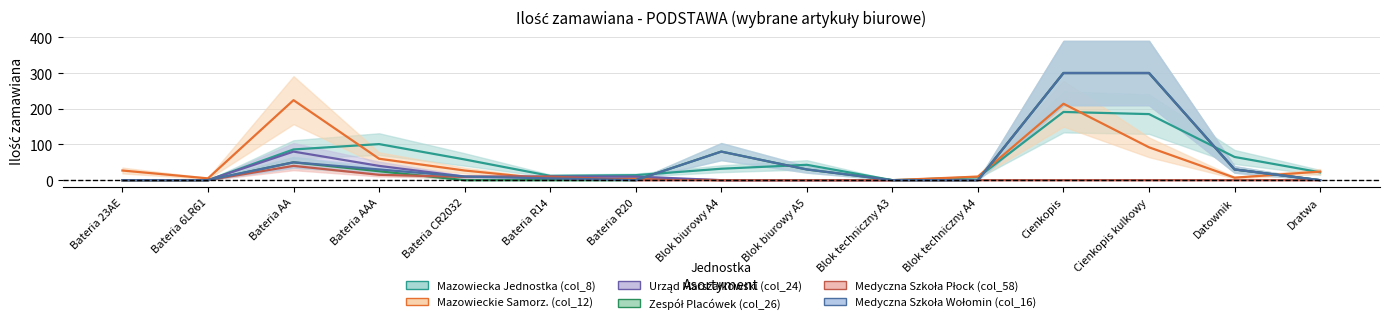

The value of col_26 at Blok techniczny A3 is 179. True or false?

False